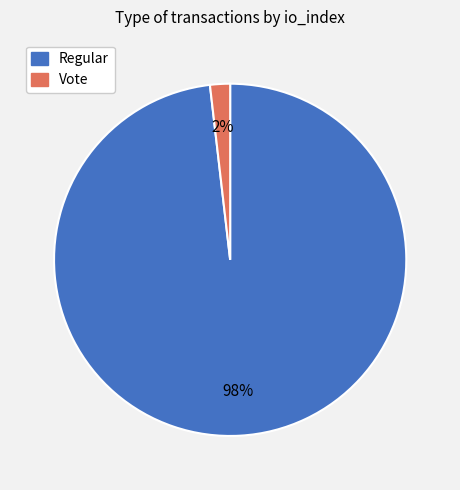

To the nearest percent, what is the difference between the largest and smallest slice percentages?

96%